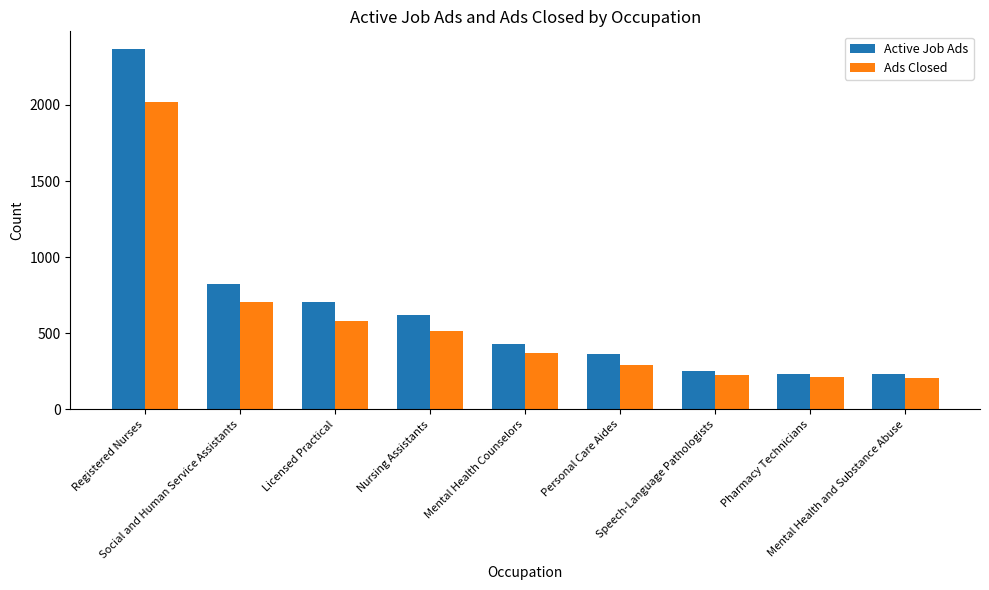

At how many categories does at least one series exceed 1415?

1